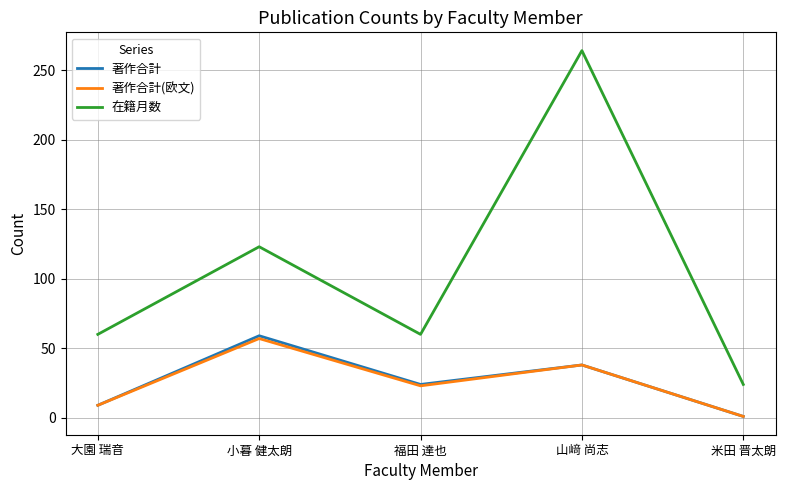

What is the maximum value shown in the chart?

264